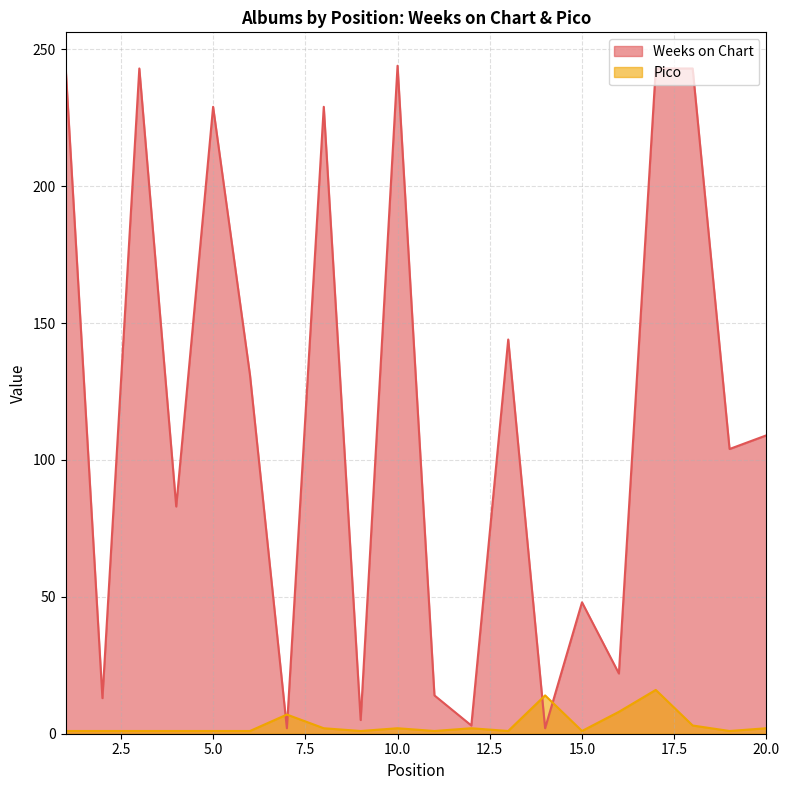

Is the value of Pico at 13 greater than the value of Weeks on Chart at 5?

No